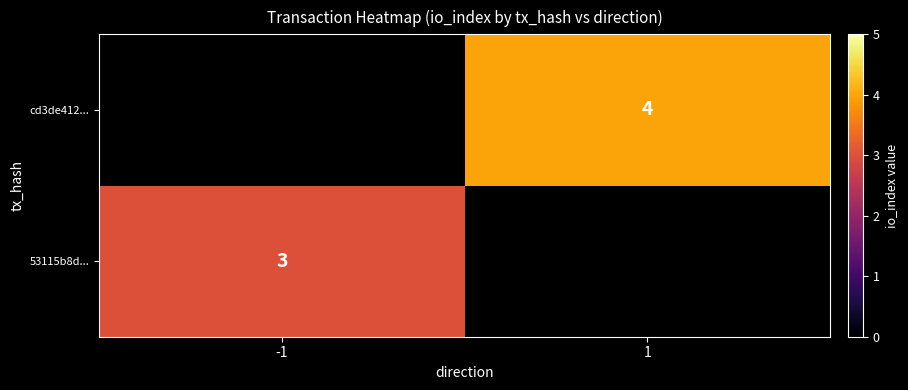

What is the maximum value shown in the chart?

4.0